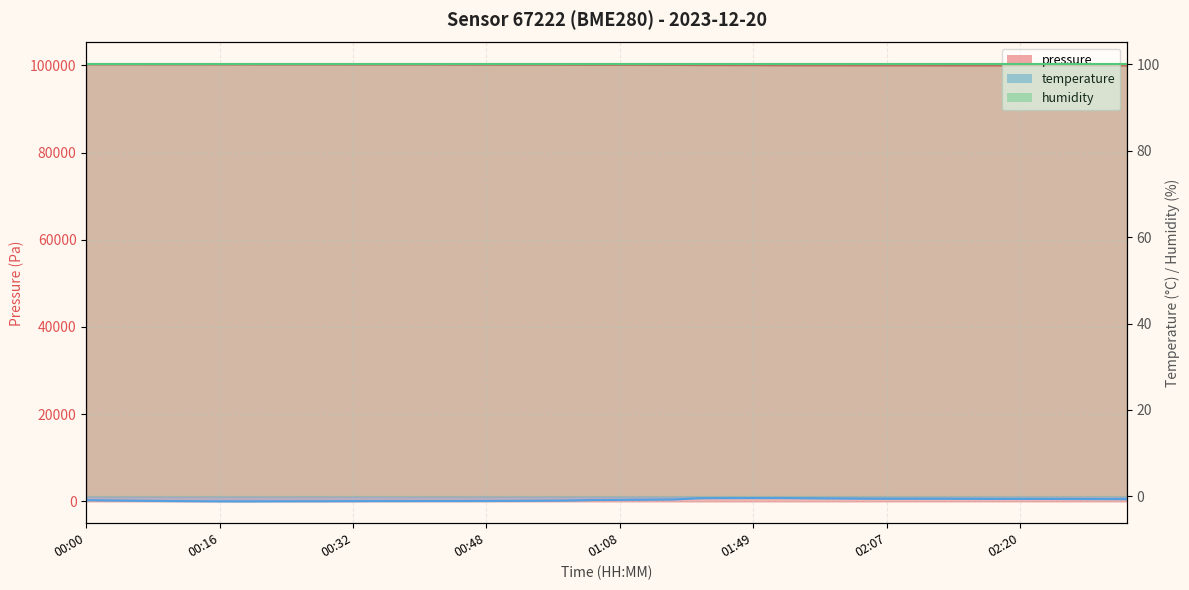

What is the difference between the highest and lowest values at 02:30?

99996.0